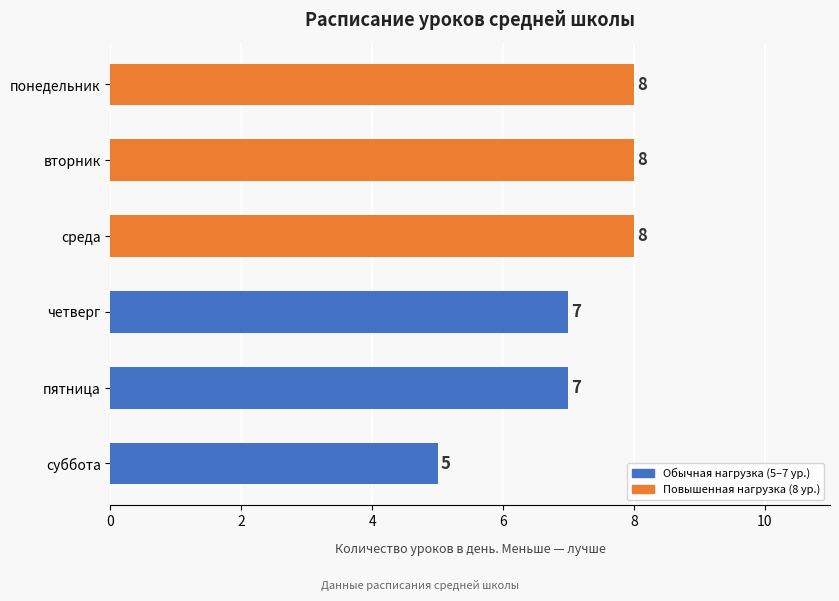

At which label is the value closest to 6?

суббота